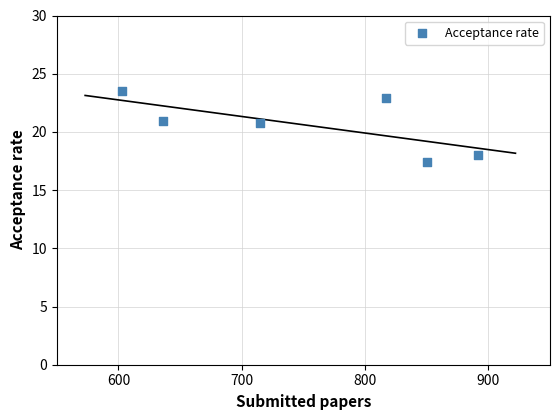

What is the range of X values (max minus min)?

289.0